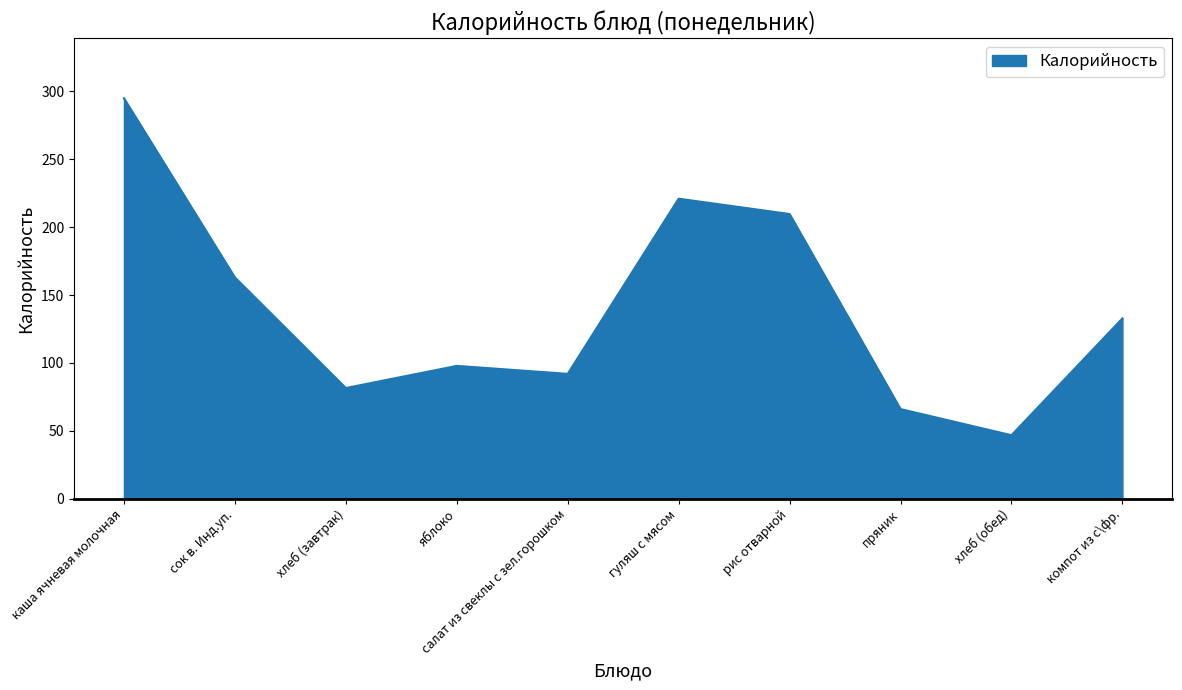

What is the change in value from салат из свеклы с зел.горошком to хлеб (обед)?

-45.2